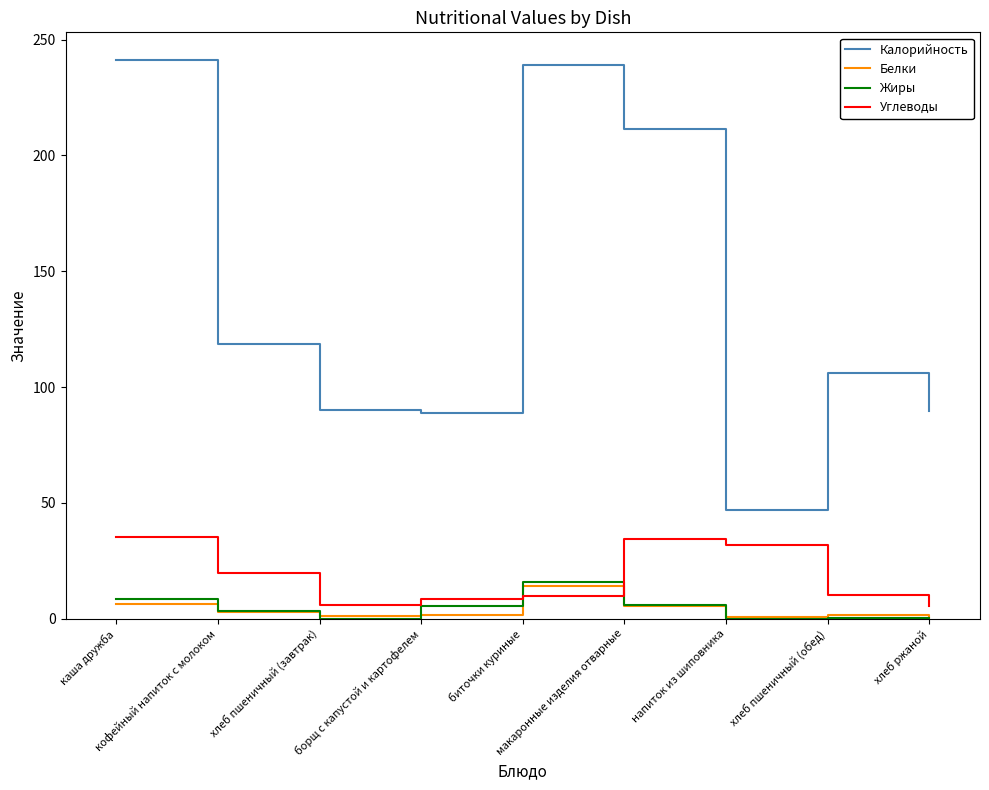

At how many categories does at least one series exceed 36?

9